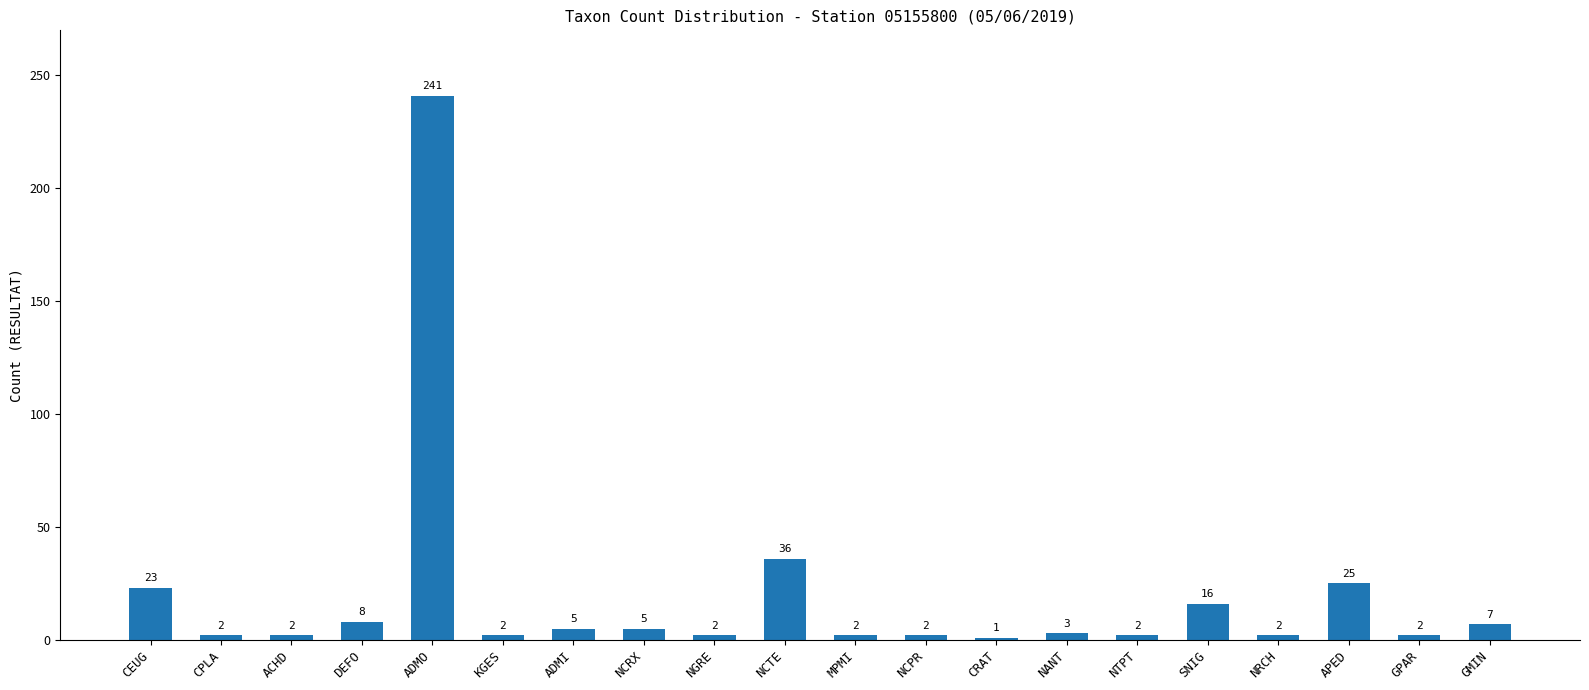

Between SNIG and ADMI, which is larger?

SNIG